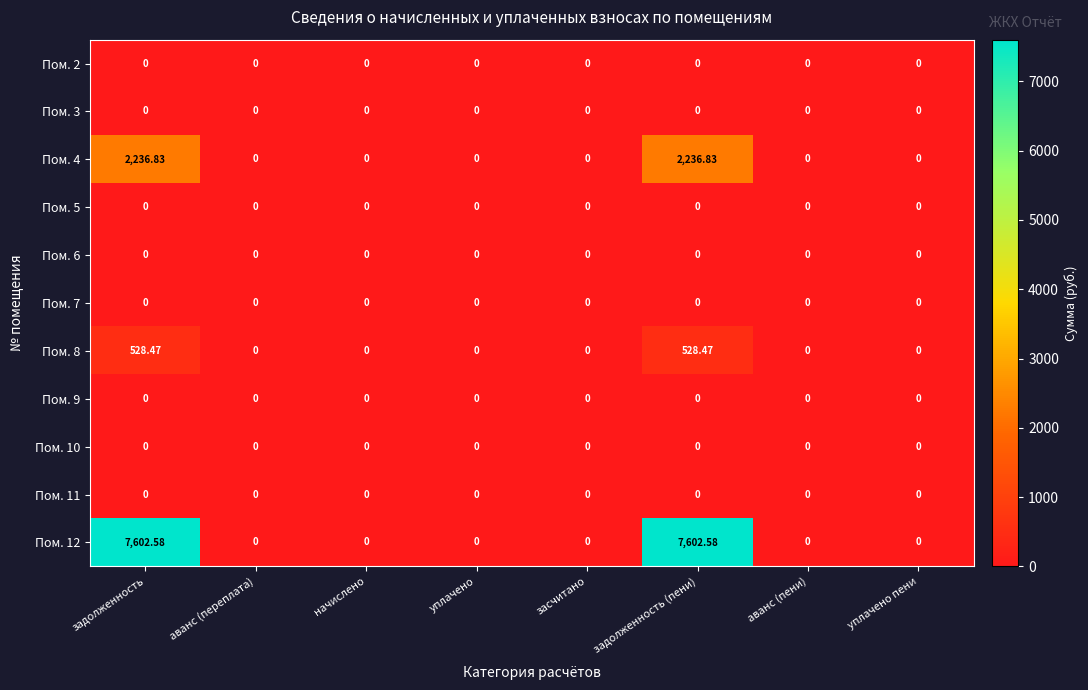

At which category is the sum across all series the highest?

задолженность